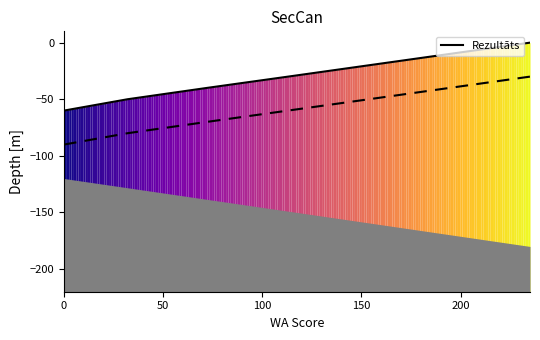

Reading right to left, what are all the values shown in this chart?

-0.0	-0.0	-30.0	-30.0	-30.0	-40.0	-40.0	-40.0	-40.0	-40.0	-50.0	-50.0	-50.0	-50.0	-60.0